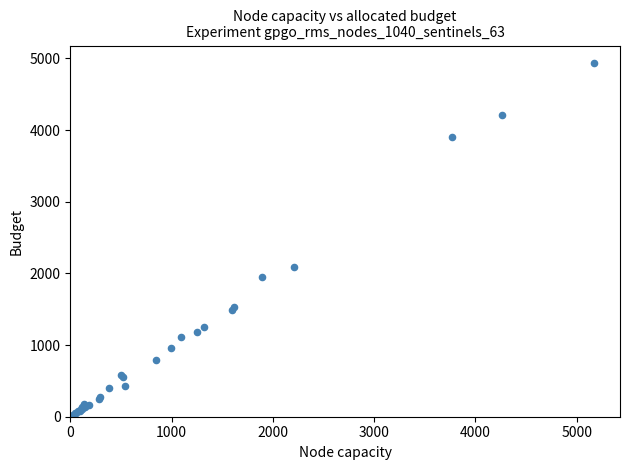

What Y value in the scatter plot is closest to 2466?

2094